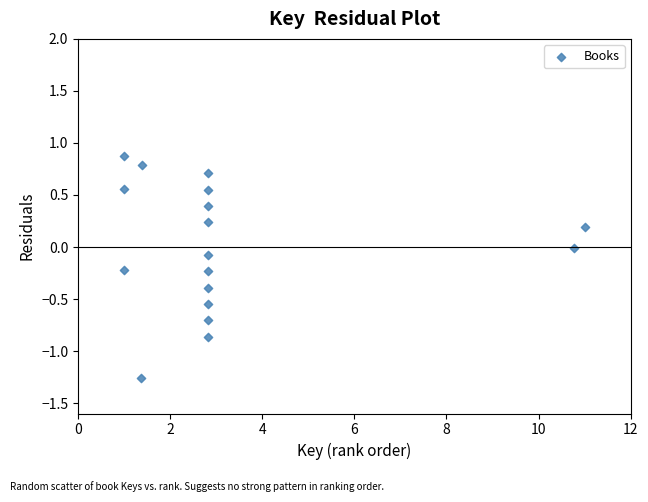

What is the range of X values (max minus min)?

10.0